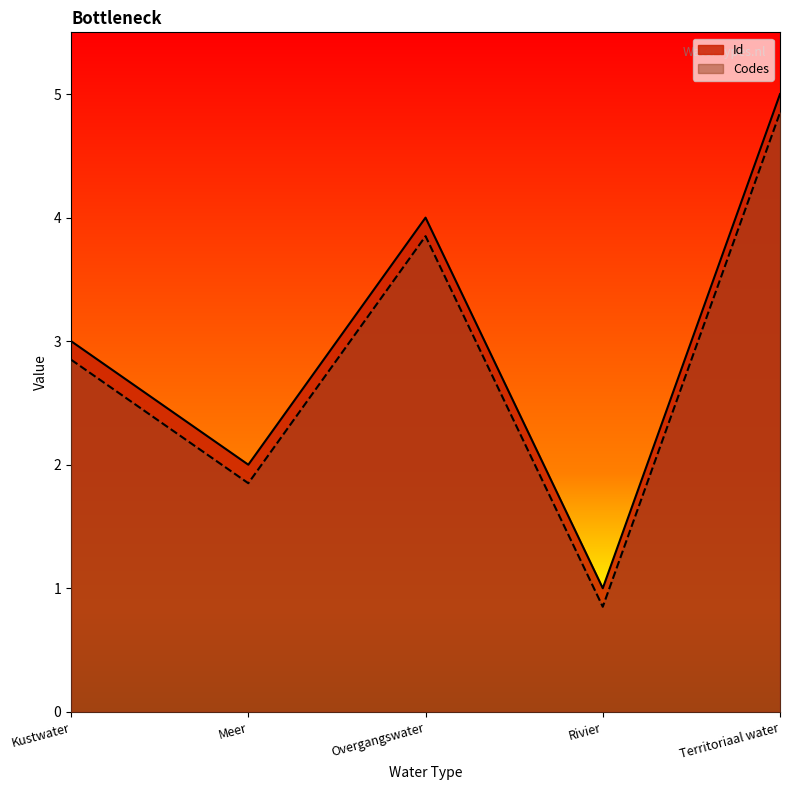

Where is the first local maximum for Codes?

Overgangswater